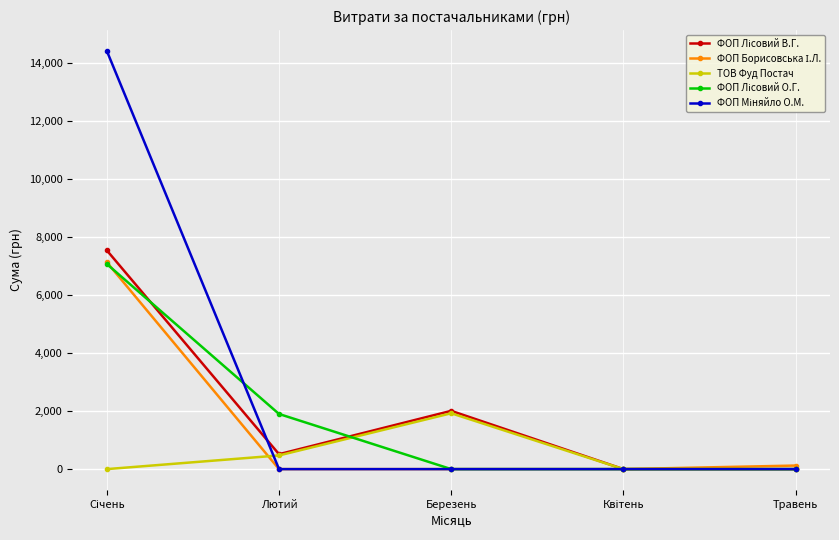

Where is ТОВ Фуд Постач nearest to the value 963?

Лютий